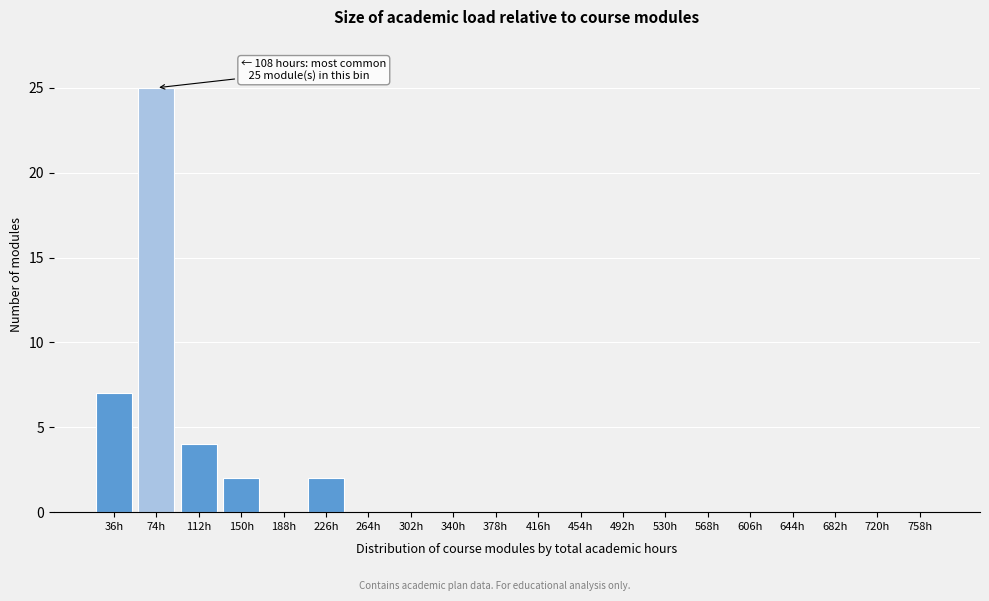

Reading left to right, what are all the values shown in this chart?

36h=7	74h=25	112h=4	150h=2	188h=0	226h=2	264h=0	302h=0	340h=0	378h=0	416h=0	454h=0	492h=0	530h=0	568h=0	606h=0	644h=0	682h=0	720h=0	758h=0